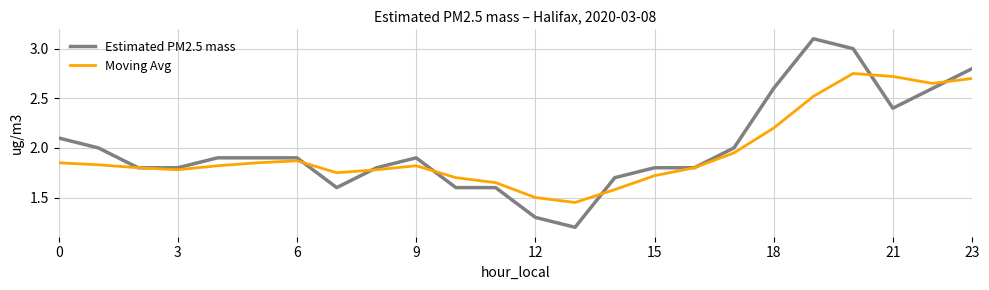

What is the maximum value shown in the chart?

3.1